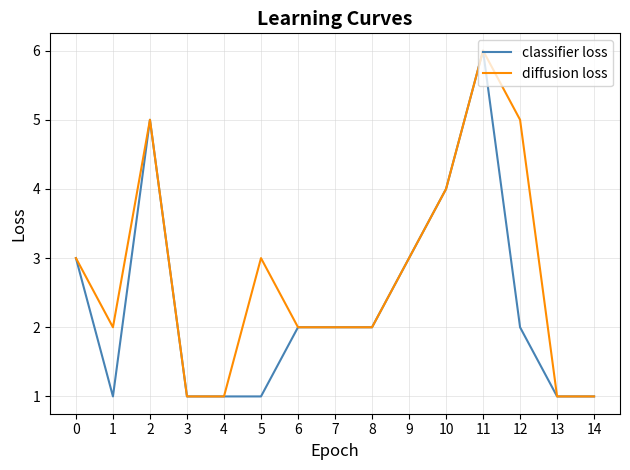

Which series has the largest total across all categories?

diffusion loss